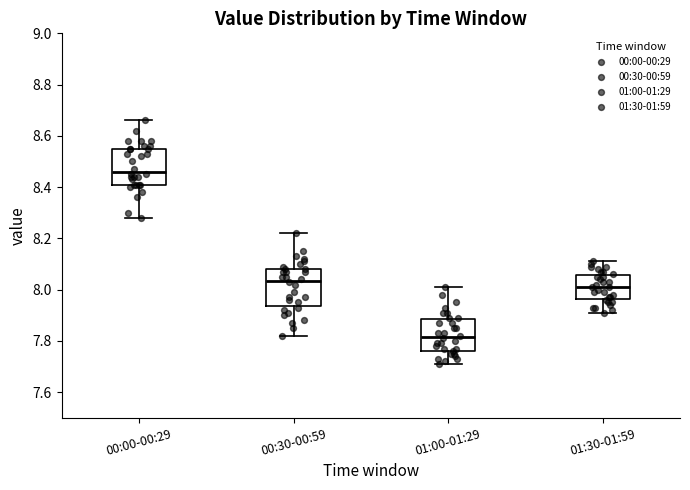

Which box's median line is the highest?

00:00-00:29